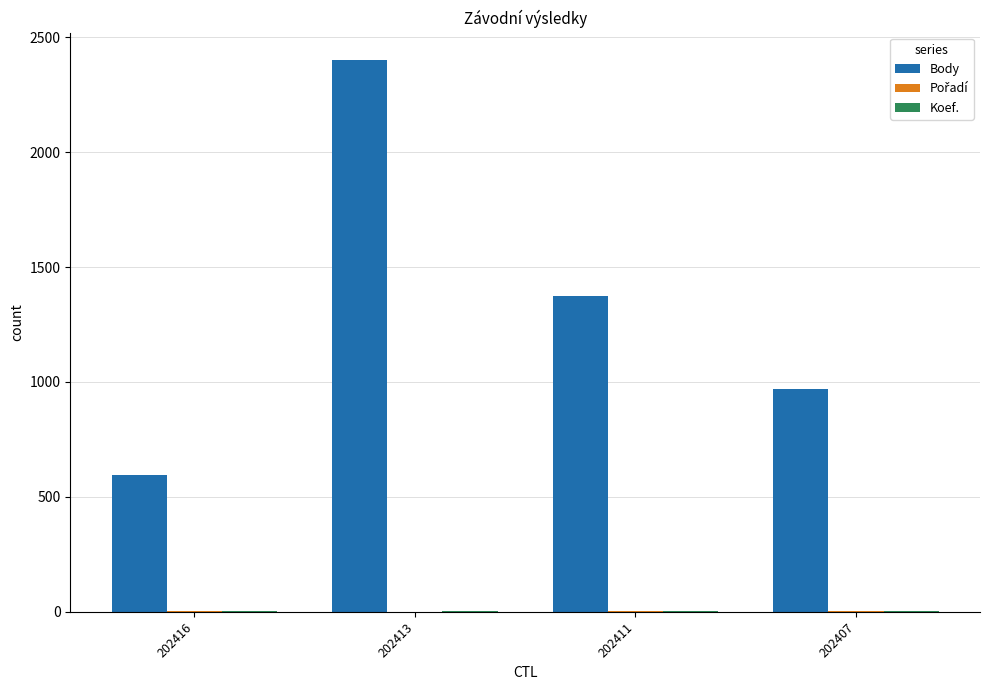

Where is Body nearest to the value 1497?

202411